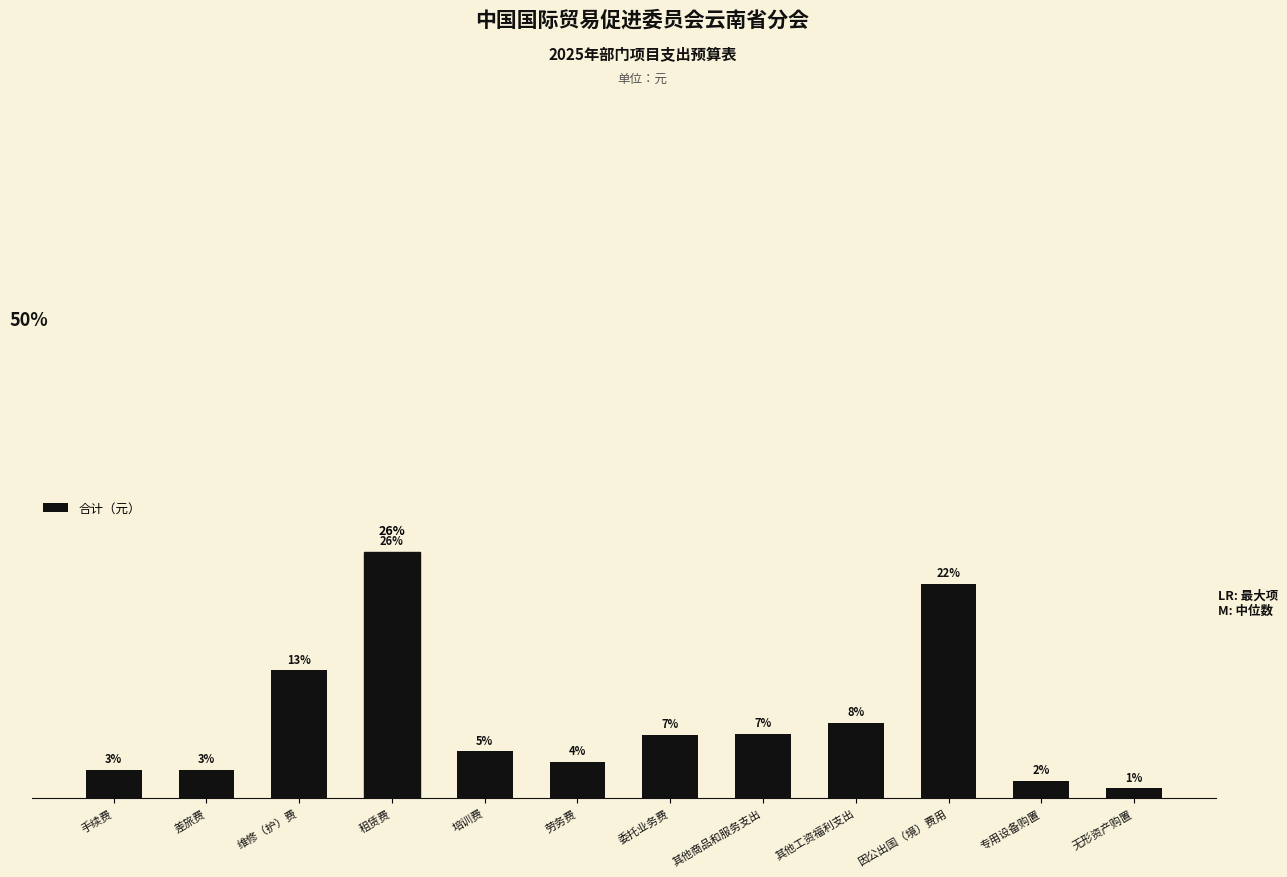

Is it true that the value at 委托业务费 is 6.6?

True